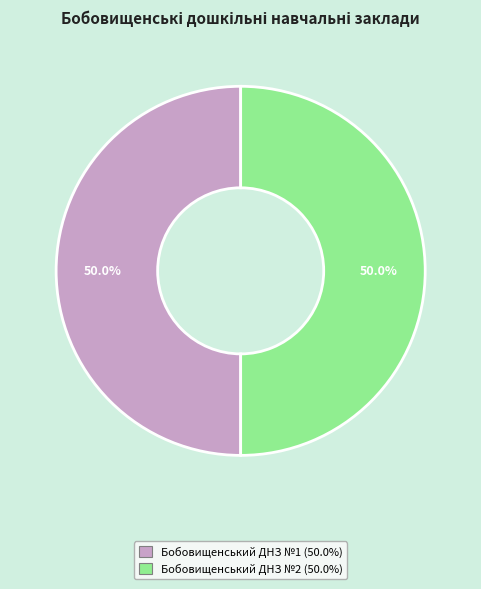

Combined, do Бобовищенський ДНЗ №1 and Бобовищенський ДНЗ №2 account for over 50%?

Yes